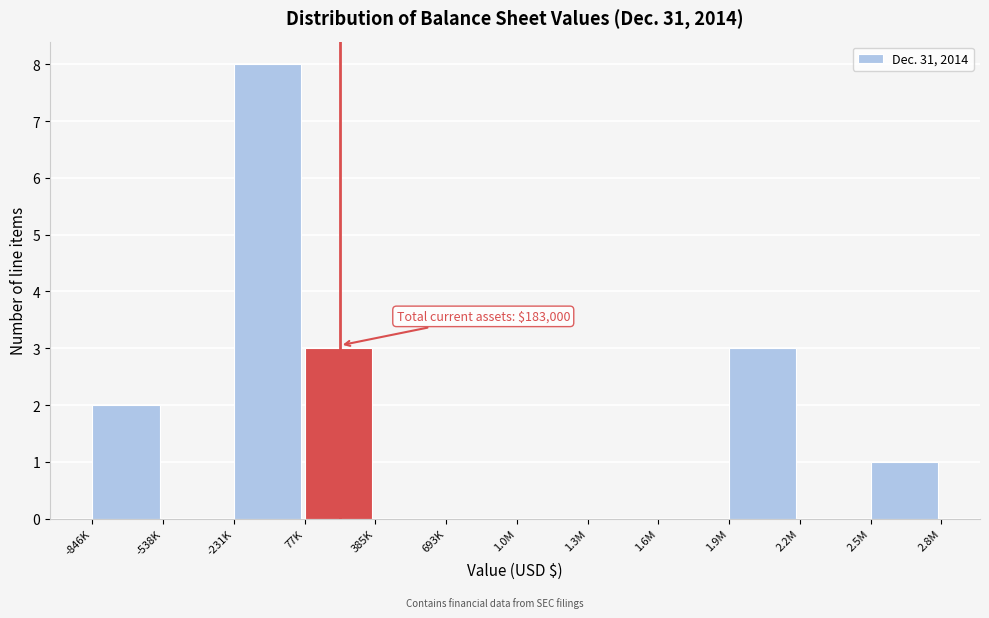

Reading right to left, transcribe all the data shown in this chart.

2.5M=1	2.2M=0	1.9M=3	1.6M=0	1.3M=0	1.0M=0	693K=0	385K=0	77K=3	-231K=8	-538K=0	-846K=2